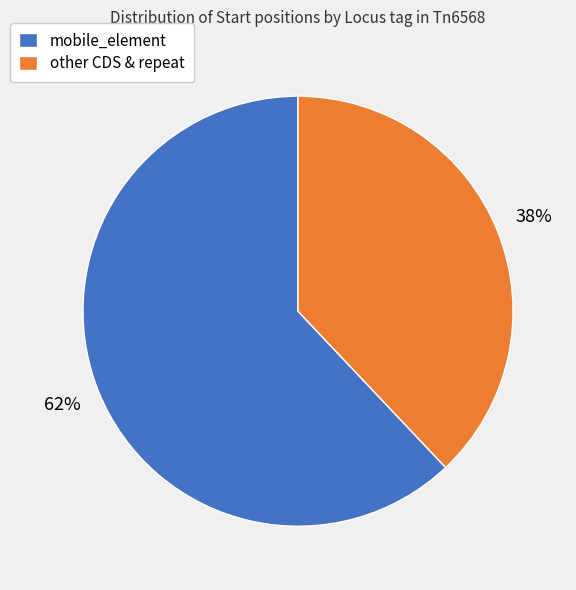

Which has a higher value, mobile_element or other CDS & repeat?

mobile_element